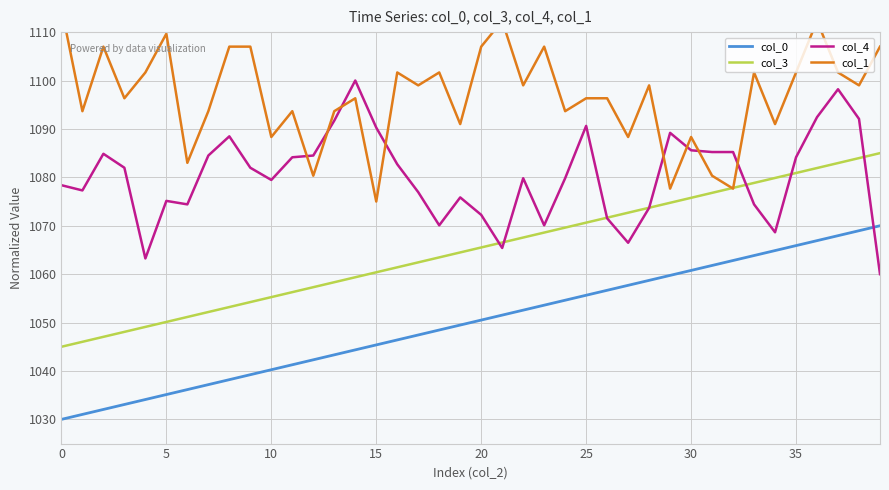

What value does the col_4 series have at 17?

1076.9